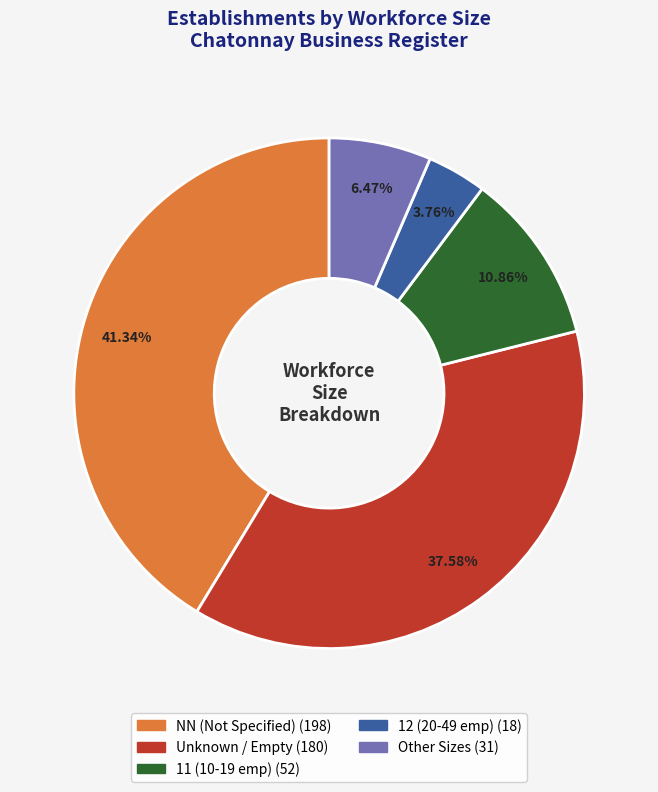

Does any single category account for the majority?

No